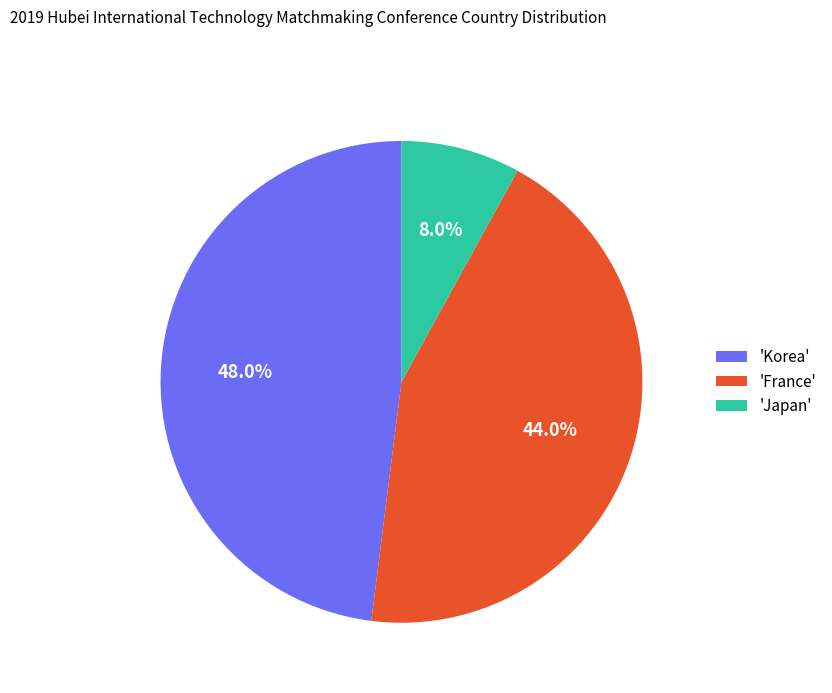

Which has a higher value, 'Korea' or 'Japan'?

'Korea'